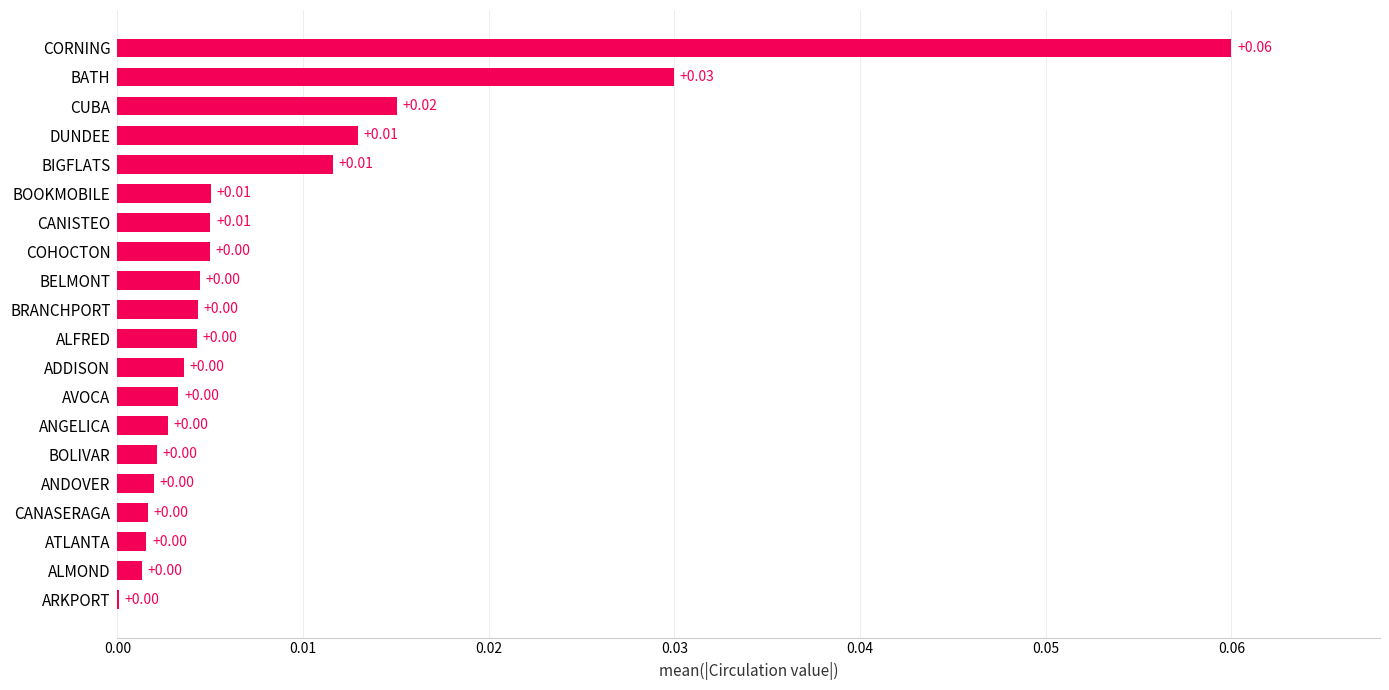

Which label corresponds to the largest value in the chart?

CORNING